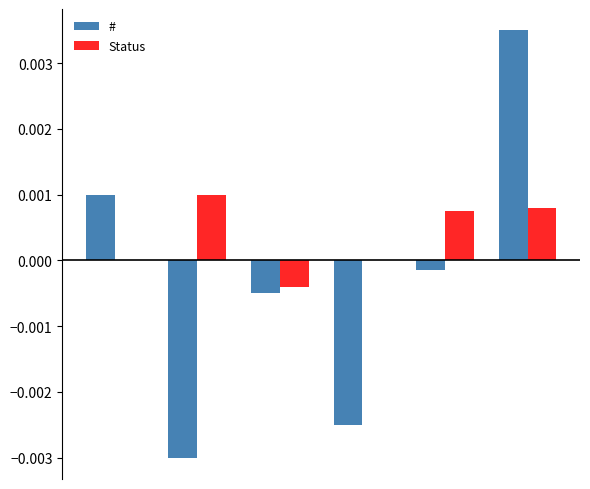

How many distinct data groups are displayed?

2